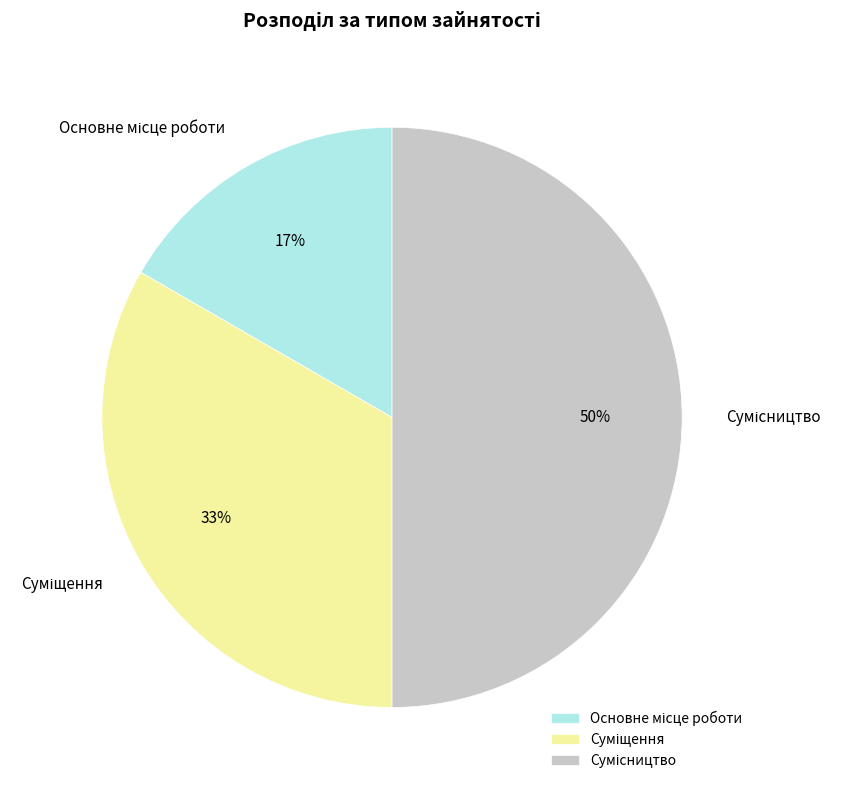

To the nearest percent, what is the average slice percentage?

33%